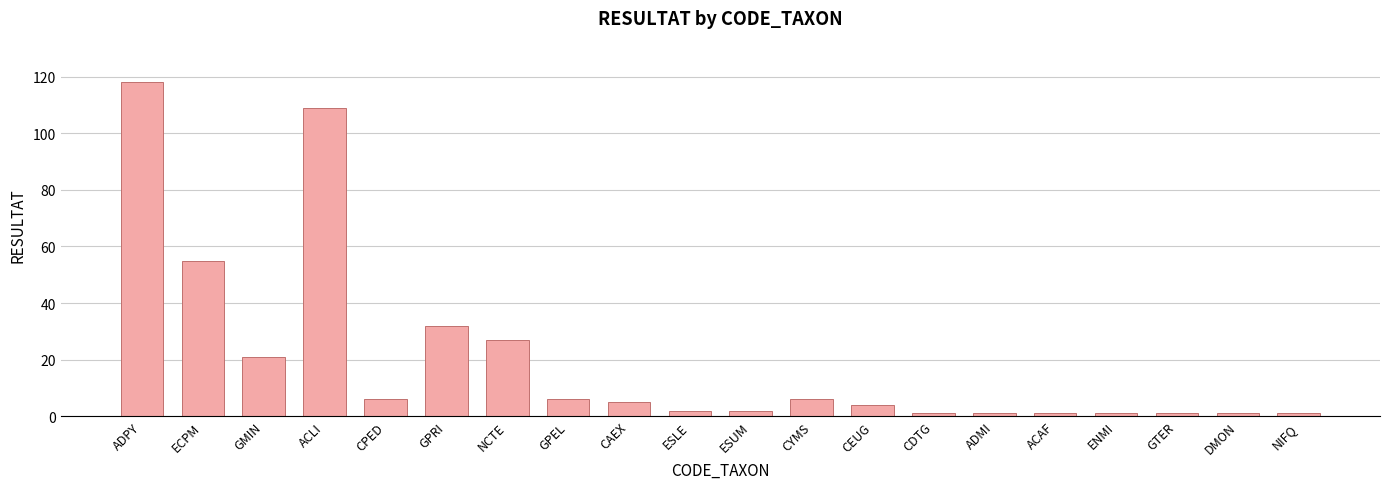

How many bars are there in total?

20